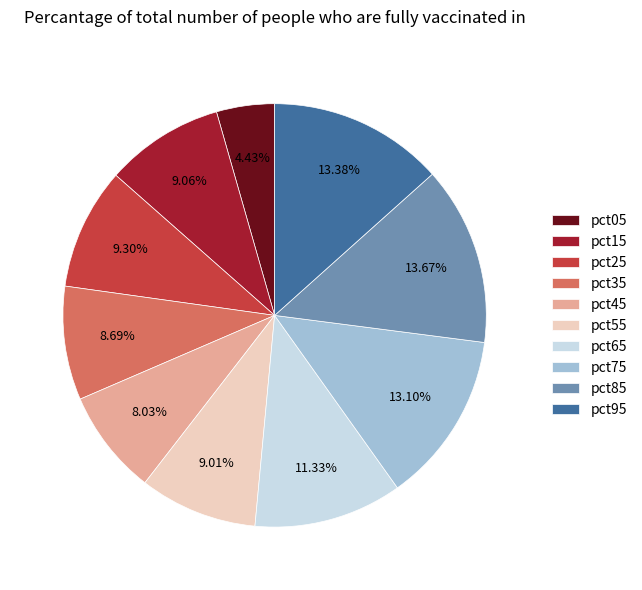

Is there a majority slice in this chart?

No